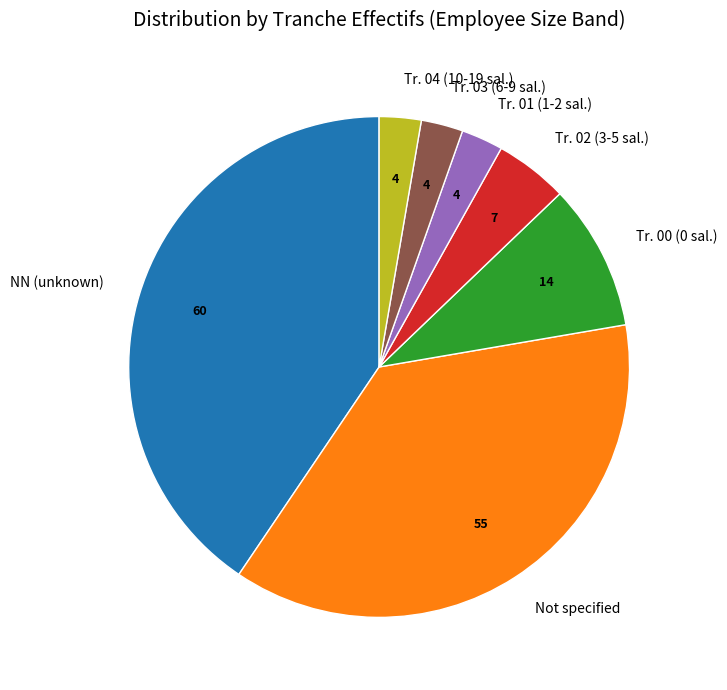

Does Not specified represent more than half of the total?

No